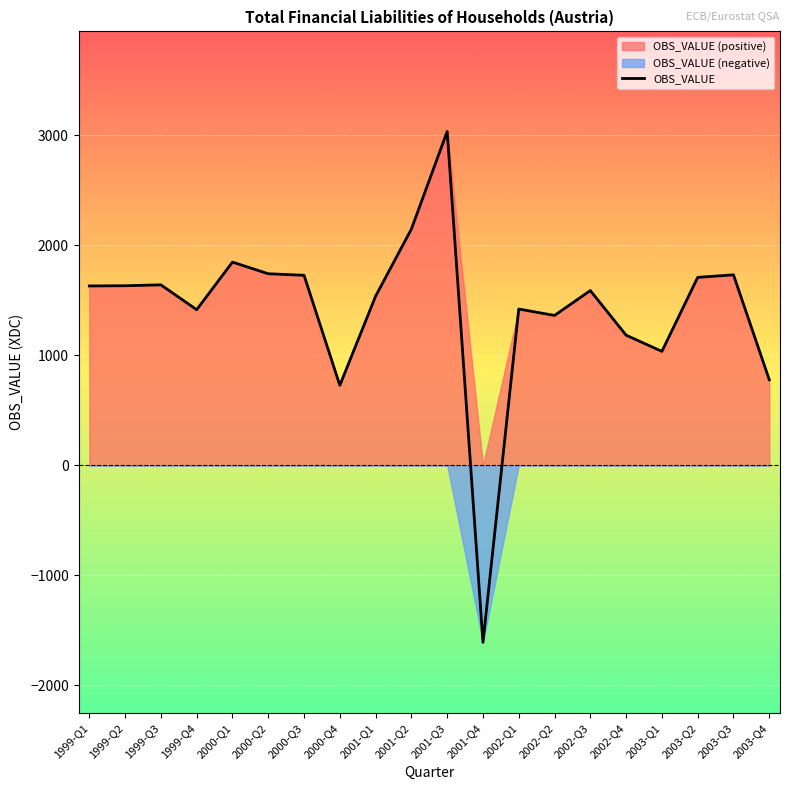

How many values exceed 1631?

9